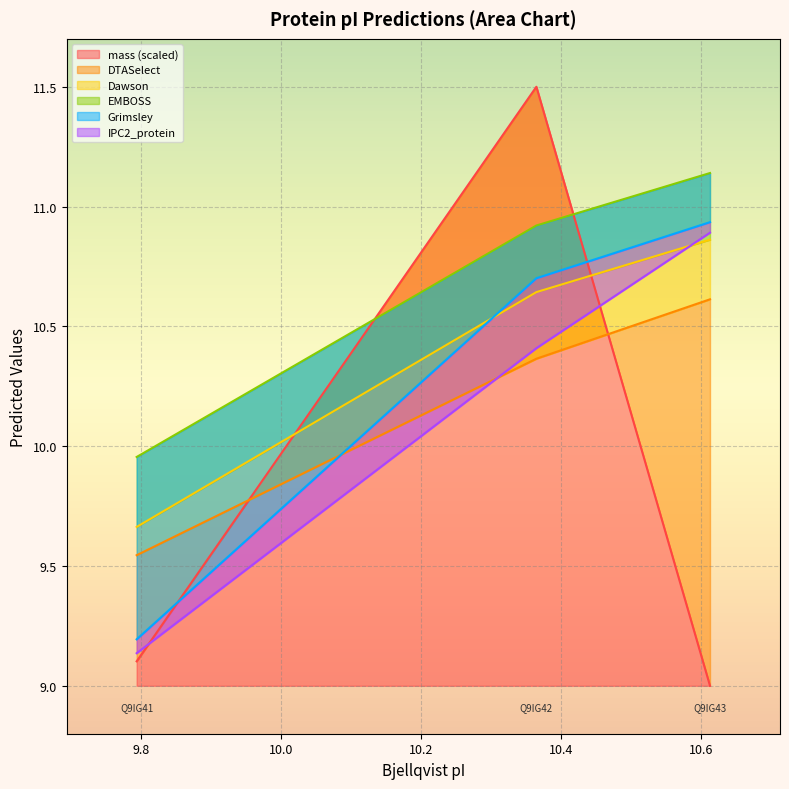

The value of EMBOSS at sp|Q9IG41|ORFC3_PICV is 10.0. True or false?

True